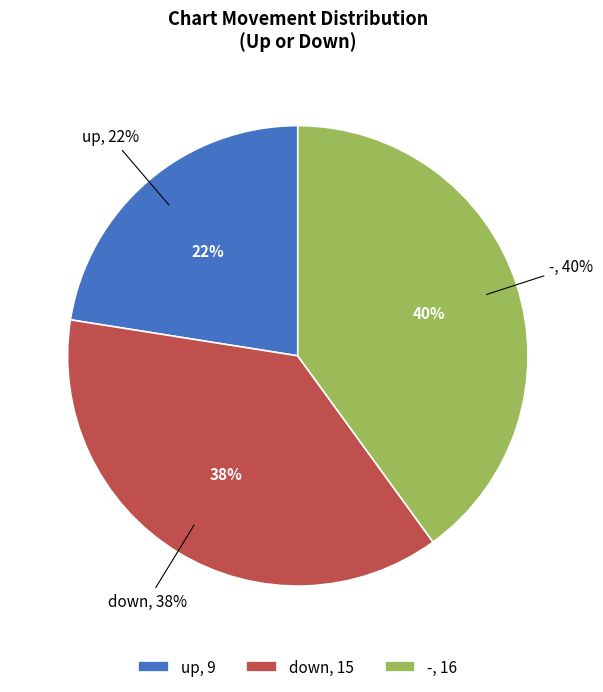

Count the number of slices in the pie.

3